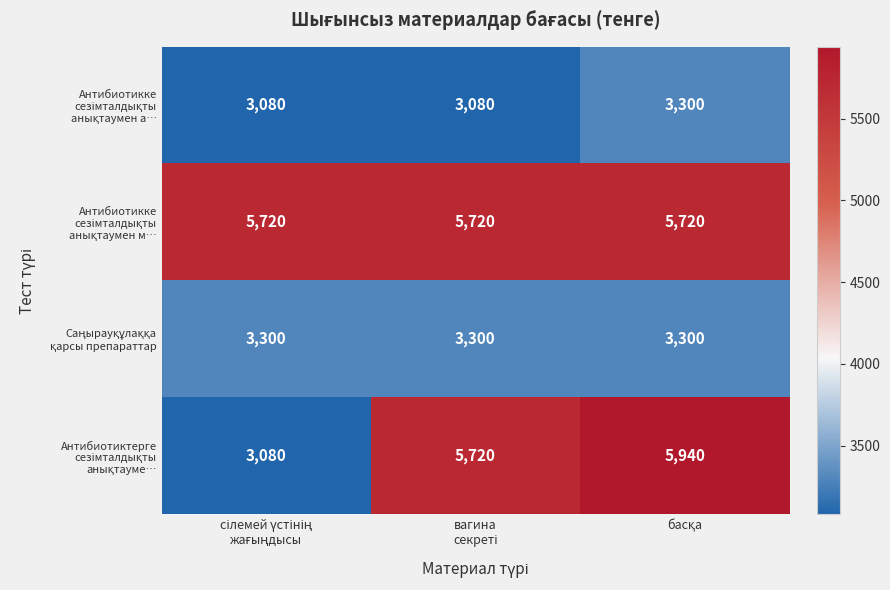

What is the smallest value displayed?

3080